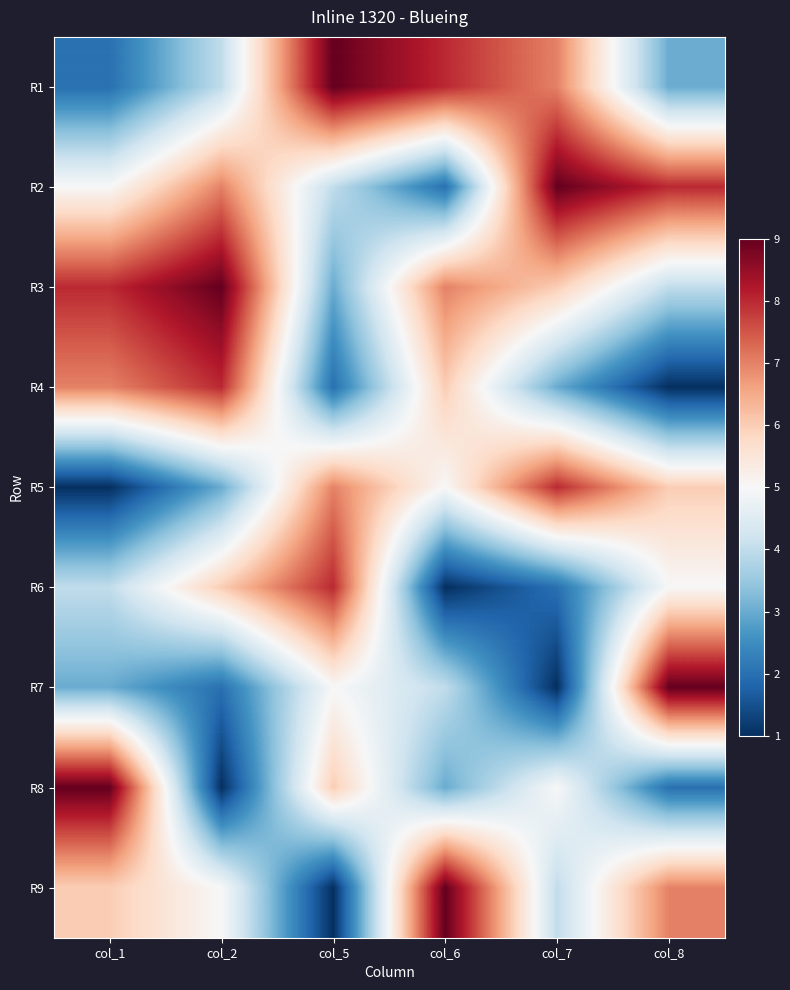

Which category has the highest value across all series?

col_5